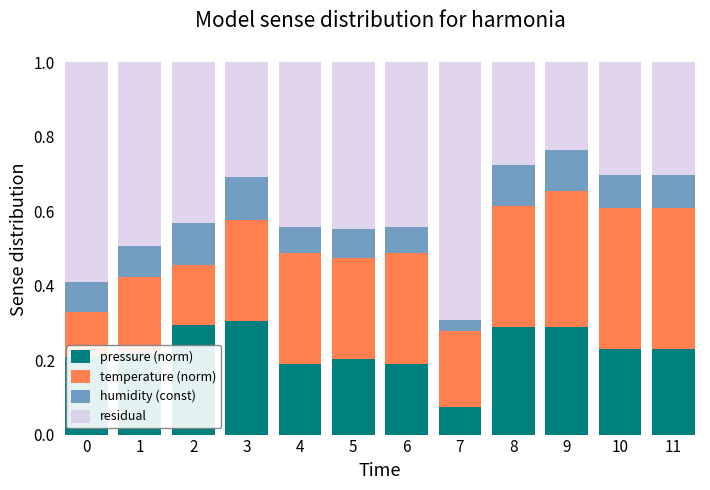

What is the sum of the pressure (norm) values at 3 and 4?

0.5